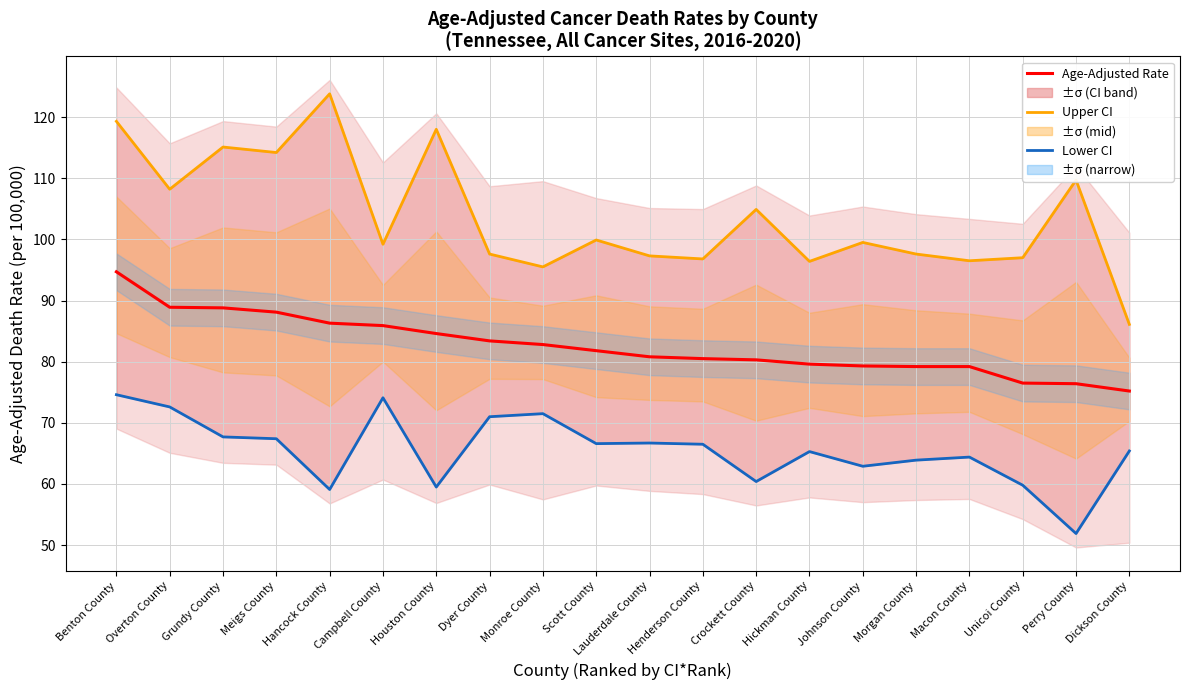

At how many categories does at least one series exceed 60?

20